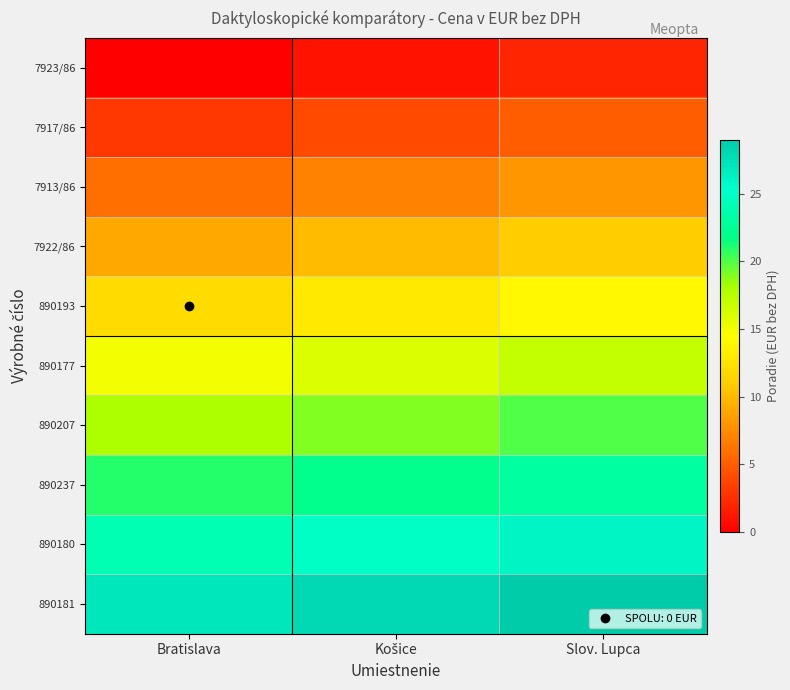

What is the total value across all series at Košice?

145